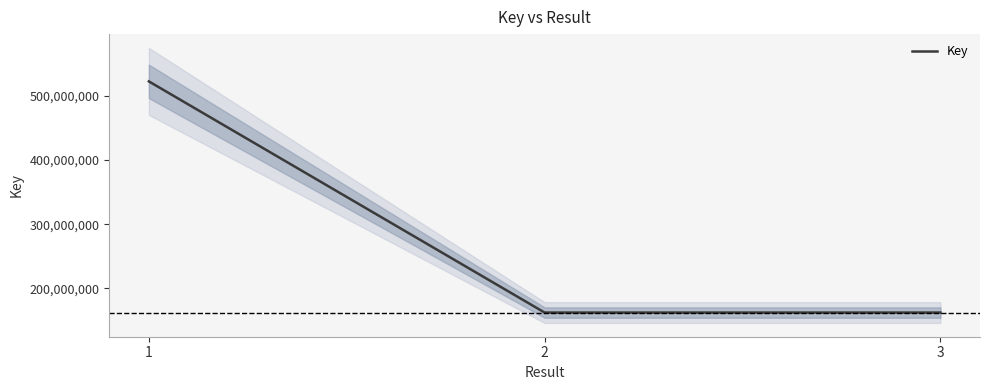

List the labels in order of value, smallest first.

3, 2, 1